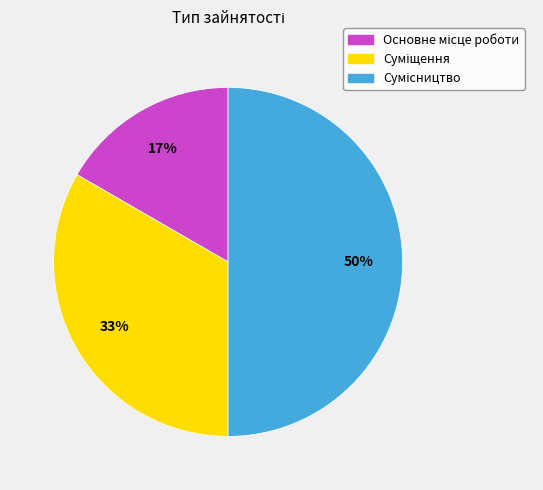

To the nearest percent, what is the average slice percentage?

33%